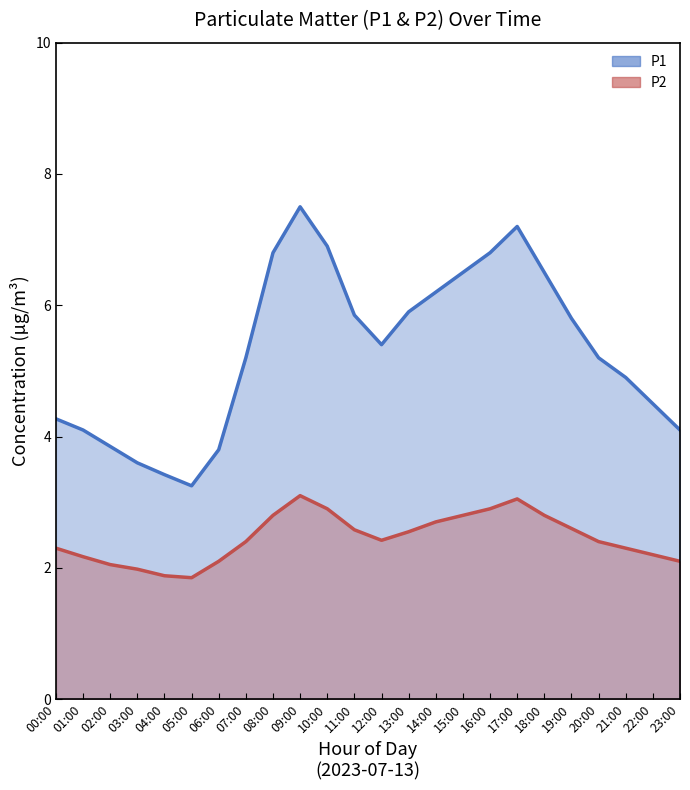

Rank the categories by P2 value from highest to lowest.

09:00, 17:00, 10:00, 16:00, 08:00, 15:00, 18:00, 14:00, 19:00, 11:00, 13:00, 12:00, 07:00, 20:00, 00:00, 21:00, 22:00, 01:00, 06:00, 23:00, 02:00, 03:00, 04:00, 05:00